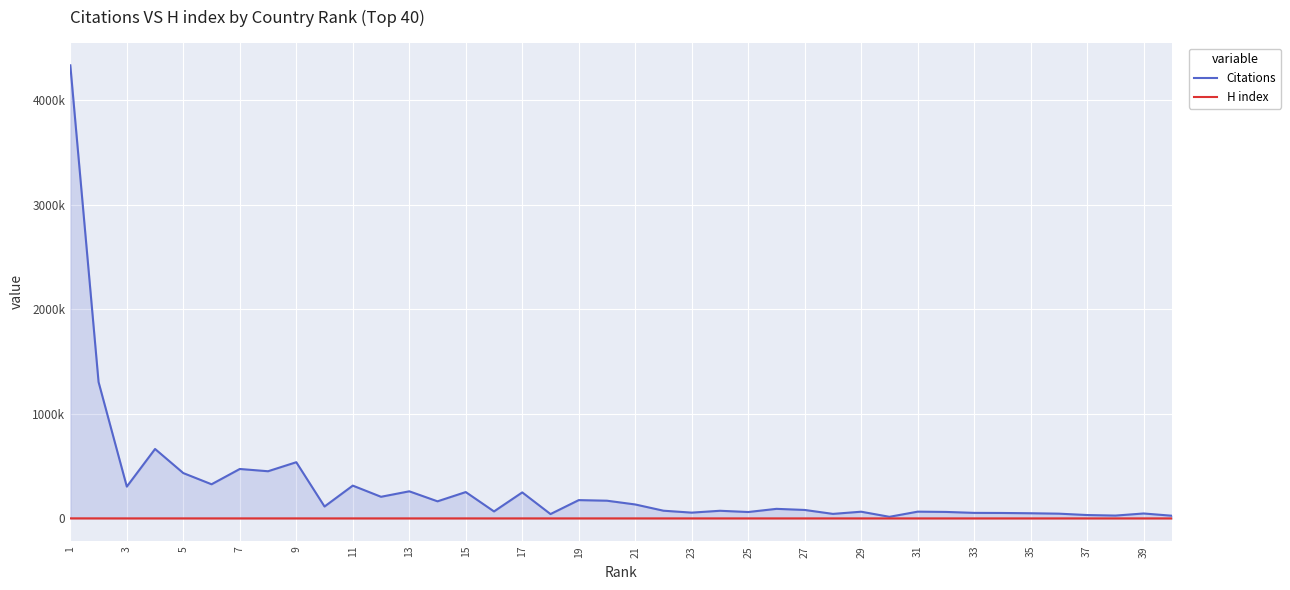

At which category does H index reach its first local valley?

3